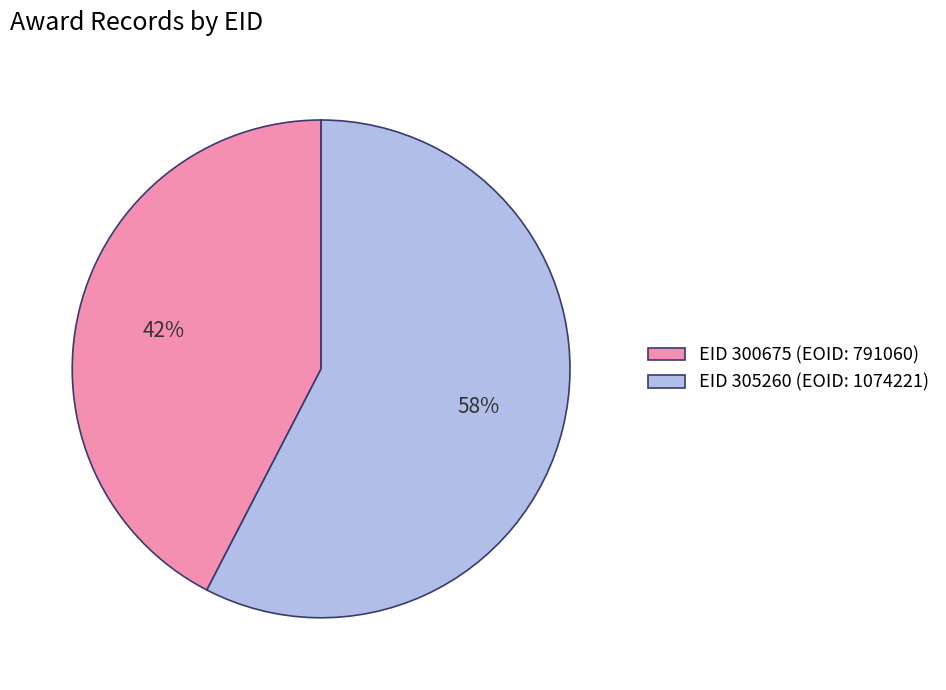

How many slices are in this pie chart?

2